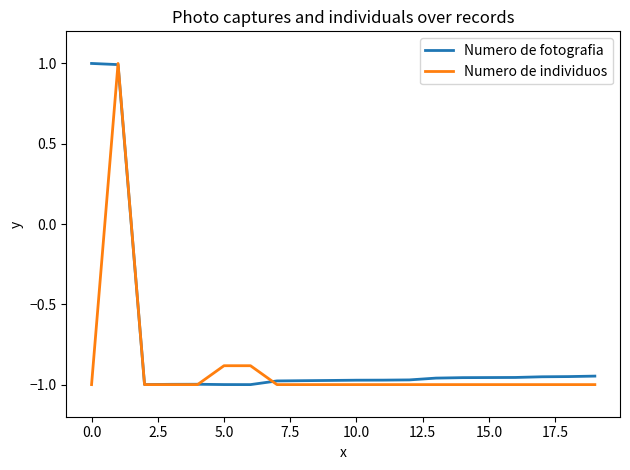

Which series has the largest total across all categories?

Numero de fotografia